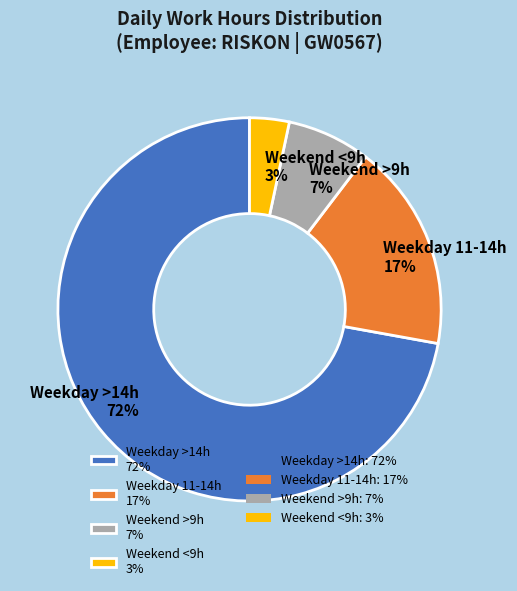

Which has a higher value, Weekend <9h 3% or Weekend >9h 7%?

Weekend >9h 7%